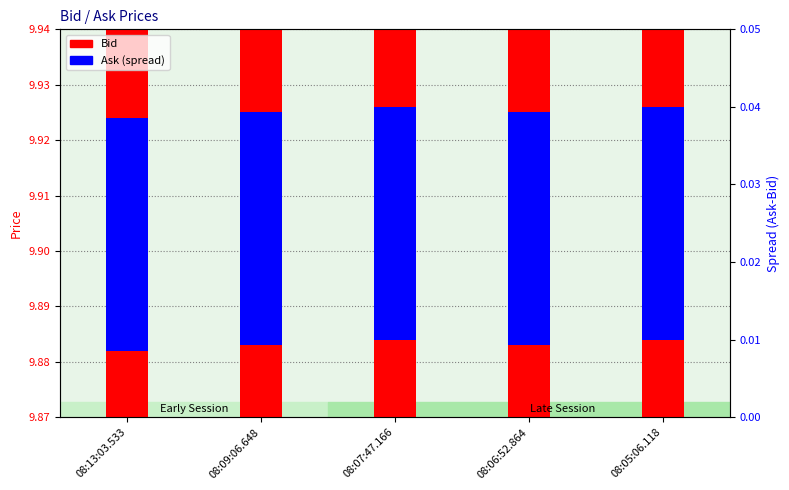

Which label corresponds to the largest value in the chart?

08:07:47.166